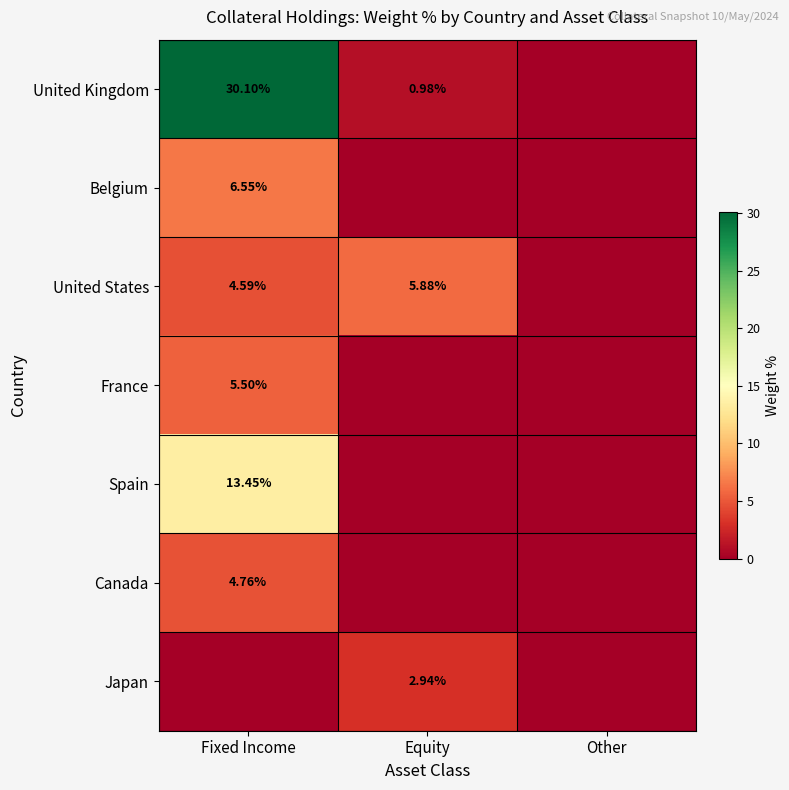

Is it true that Spain equals 0.0 at Other?

True